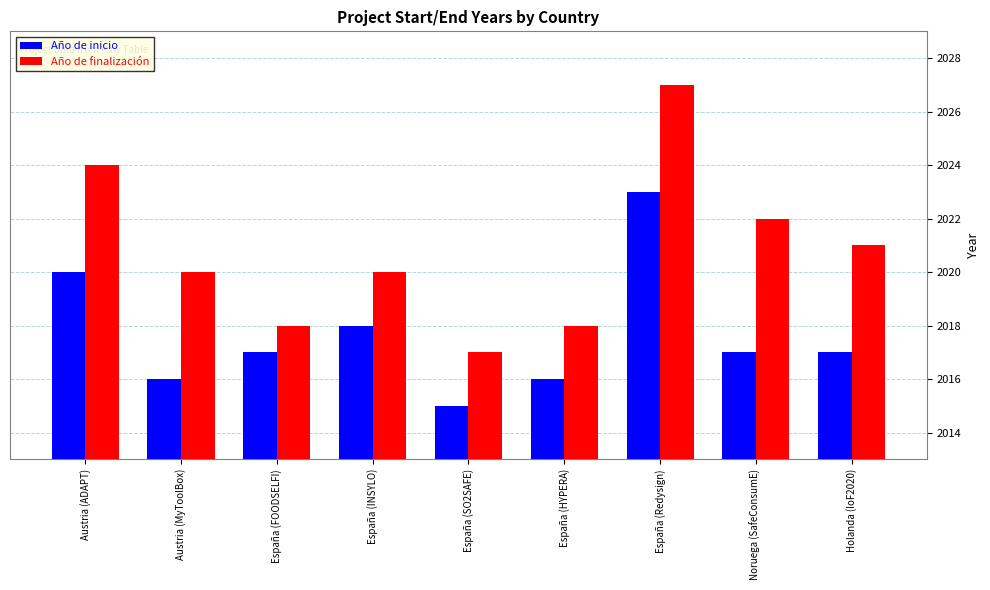

List the series in order of their peak value, lowest first.

Año de inicio, Año de finalización